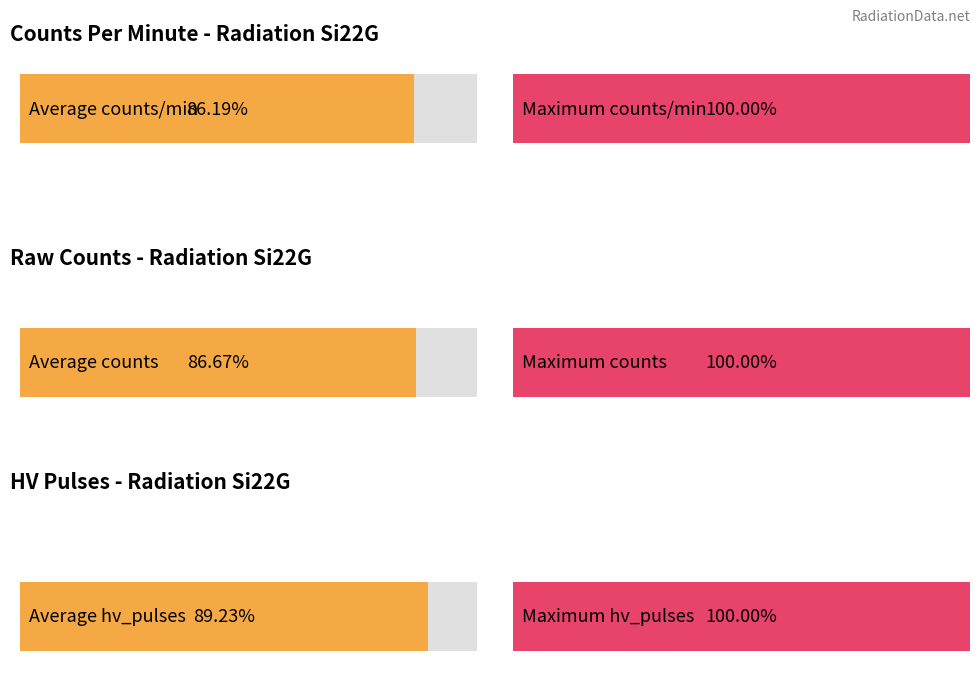

How many data points in counts_per_minute are above 68?

8